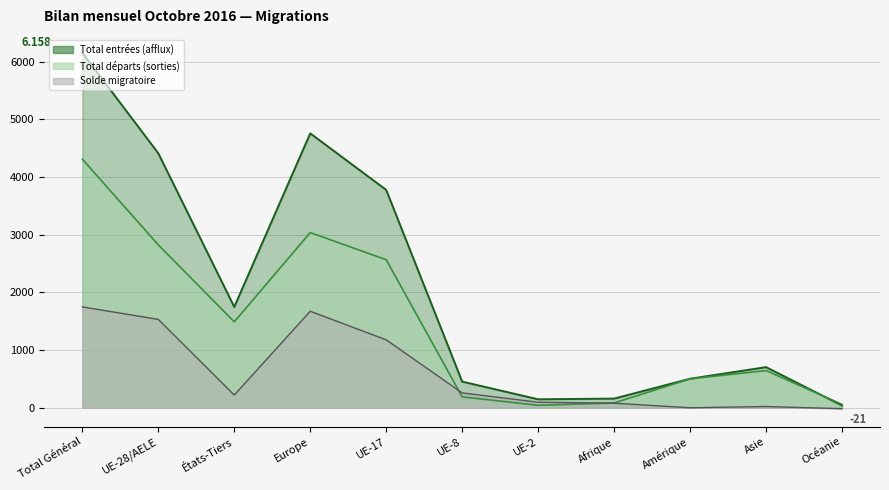

In Solde migratoire, how many points are higher than both neighbors (excluding endpoints)?

2